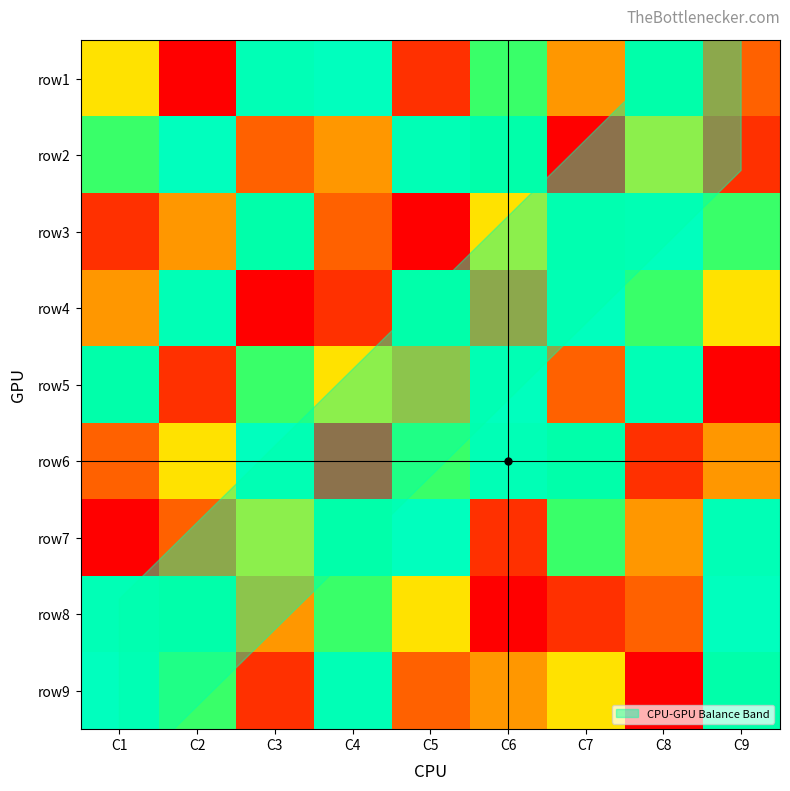

At which category is the sum across all series the highest?

C1